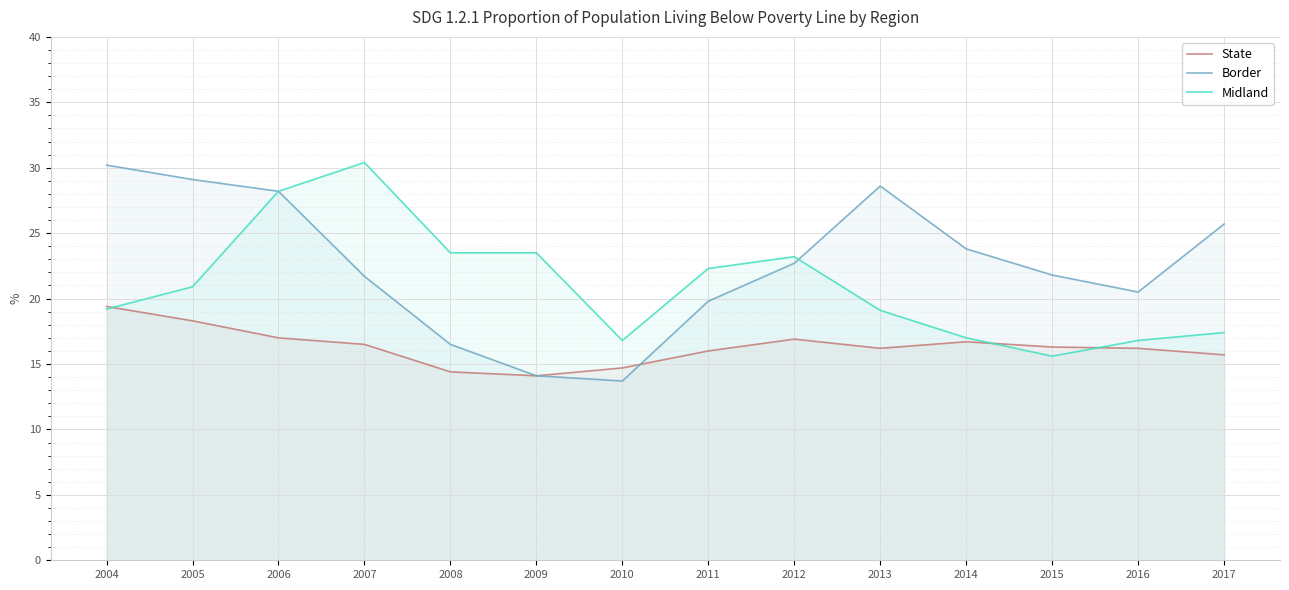

At which category does Midland reach its first local peak?

2007